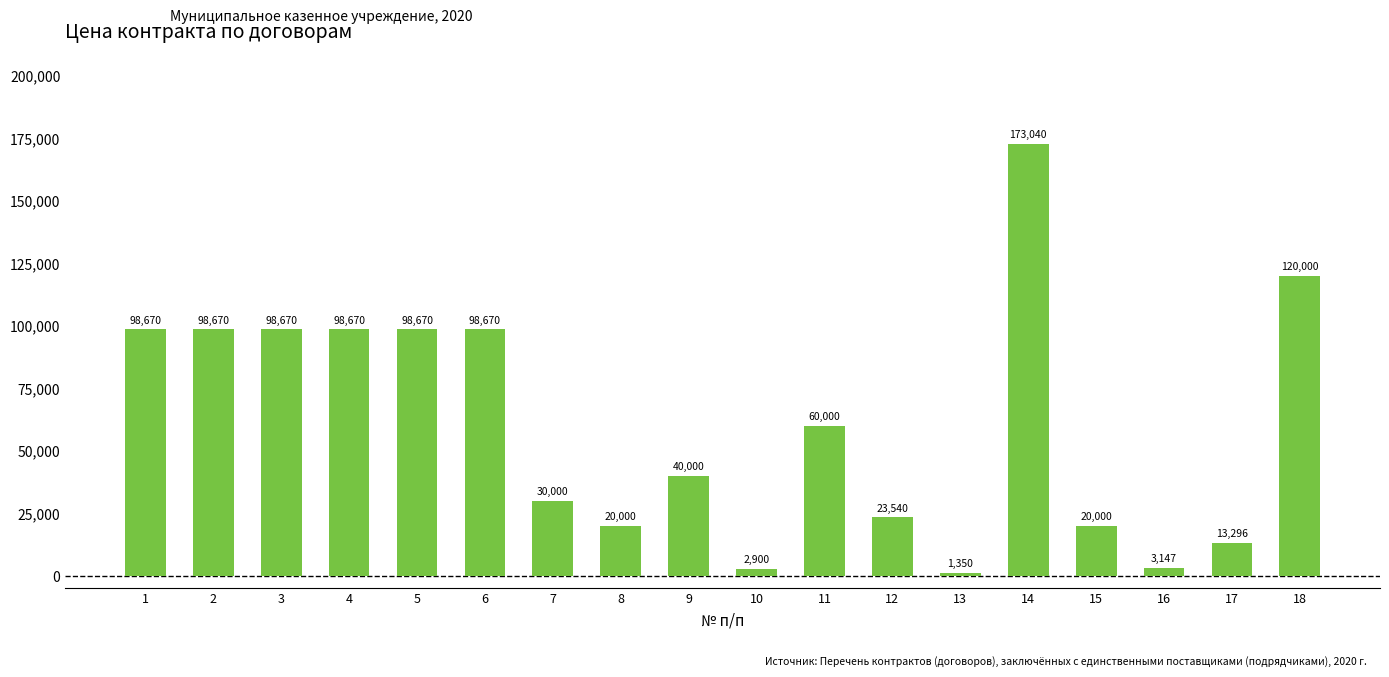

What is the average value?

61071.9